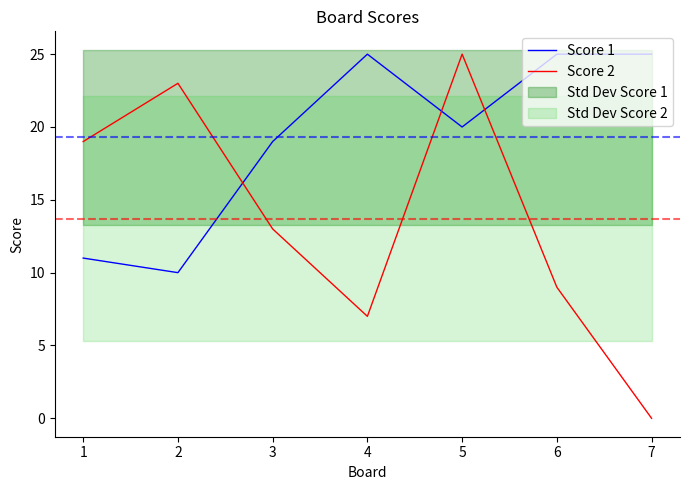

Which series has the largest total across all categories?

Score 1